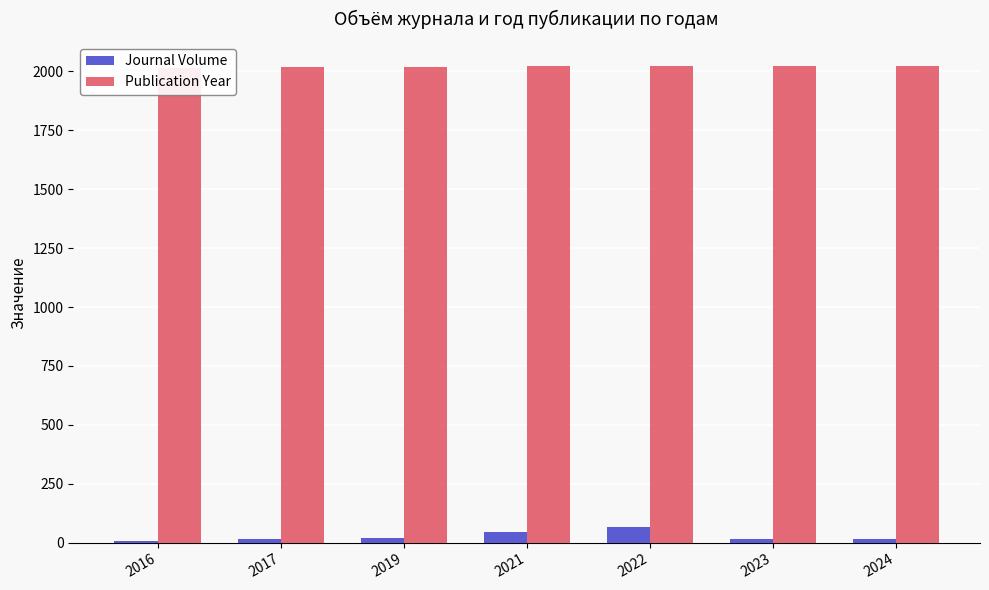

Rank the series by their average value, from lowest to highest.

Journal Volume, Publication Year